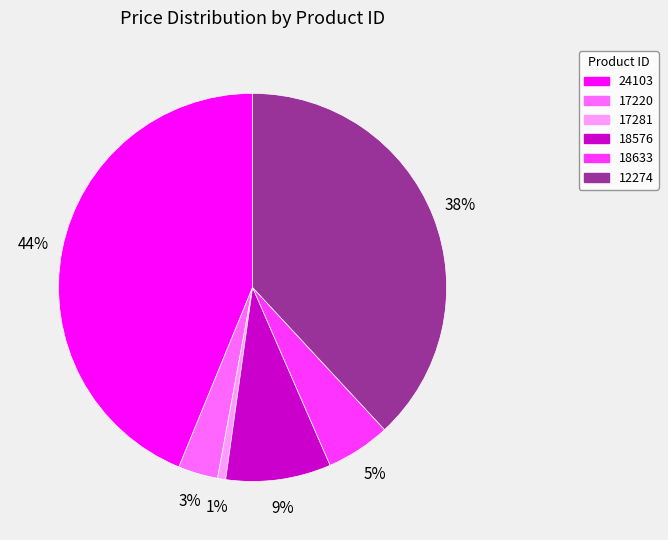

Rank the categories by value from highest to lowest.

24103, 12274, 18576, 18633, 17220, 17281